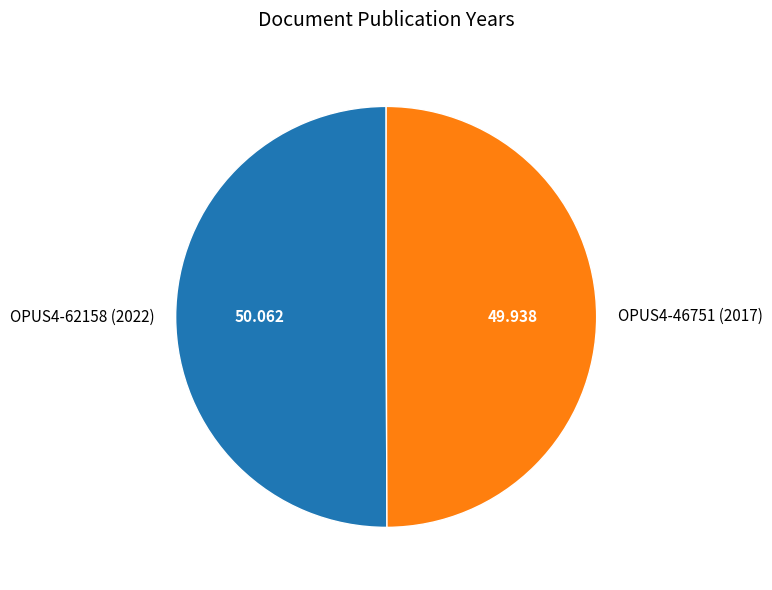

How many segments does this pie chart have?

2